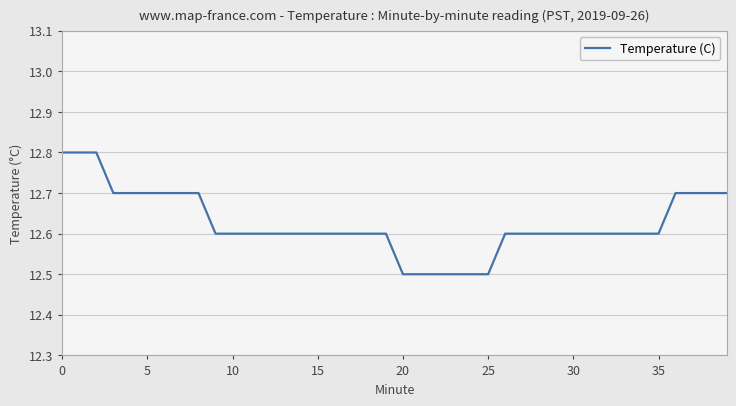

Does the chart display data point markers on the line(s)?

No